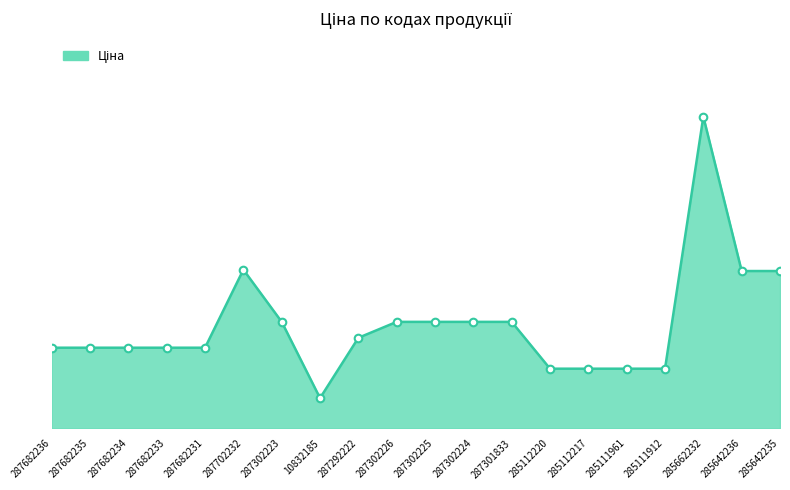

What is the change in value from 287702232 to 287302225?

-9783.1